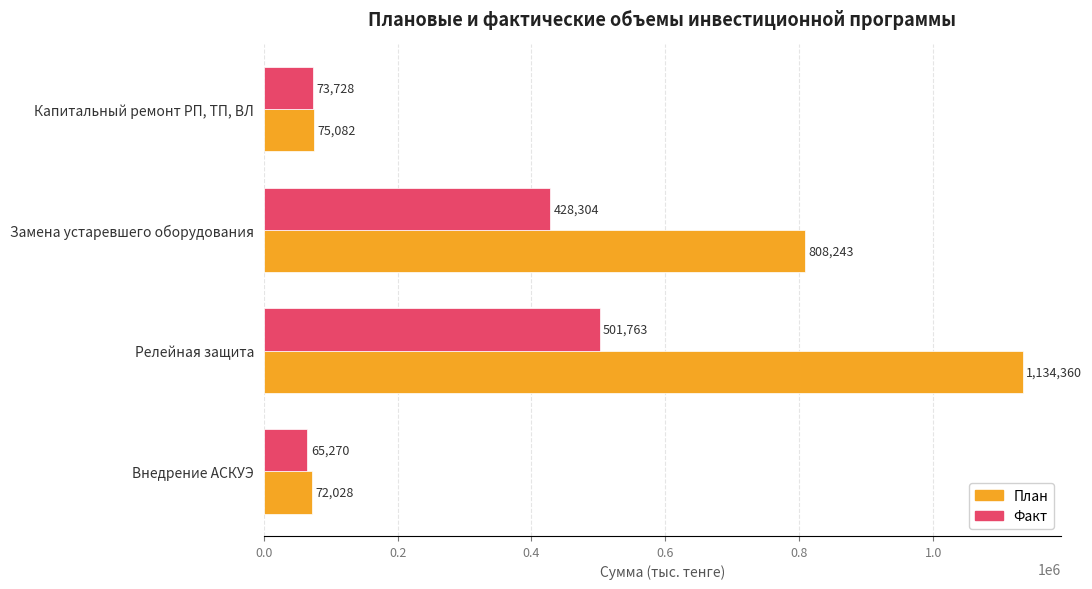

The value of Факт at Релейная защита is 501762.5. True or false?

True